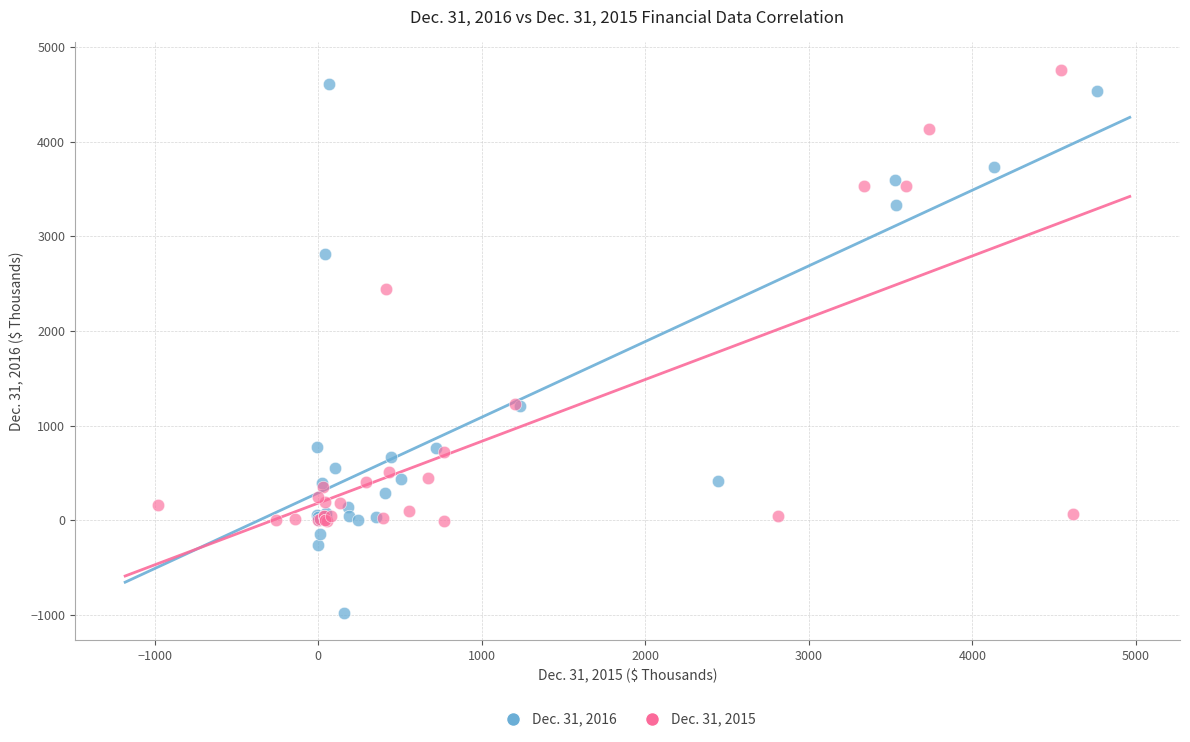

What are all the series names shown in the legend?

Dec. 31, 2016, Dec. 31, 2015